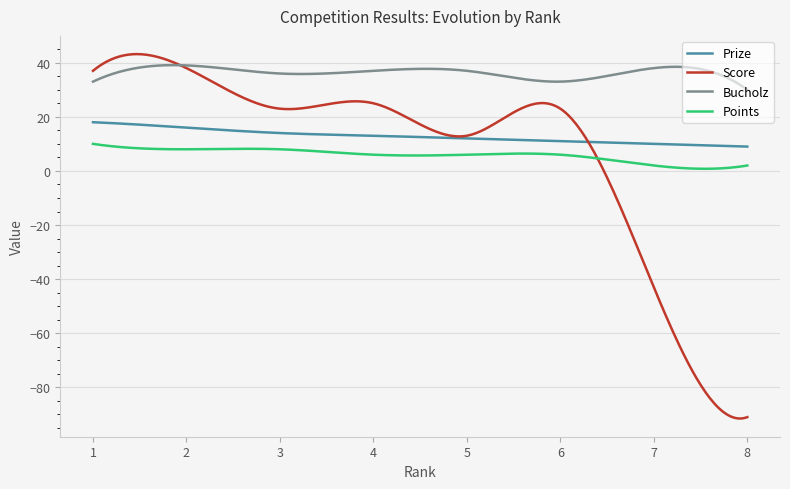

What are all the series names shown in the legend?

Prize, Score, Bucholz, Points